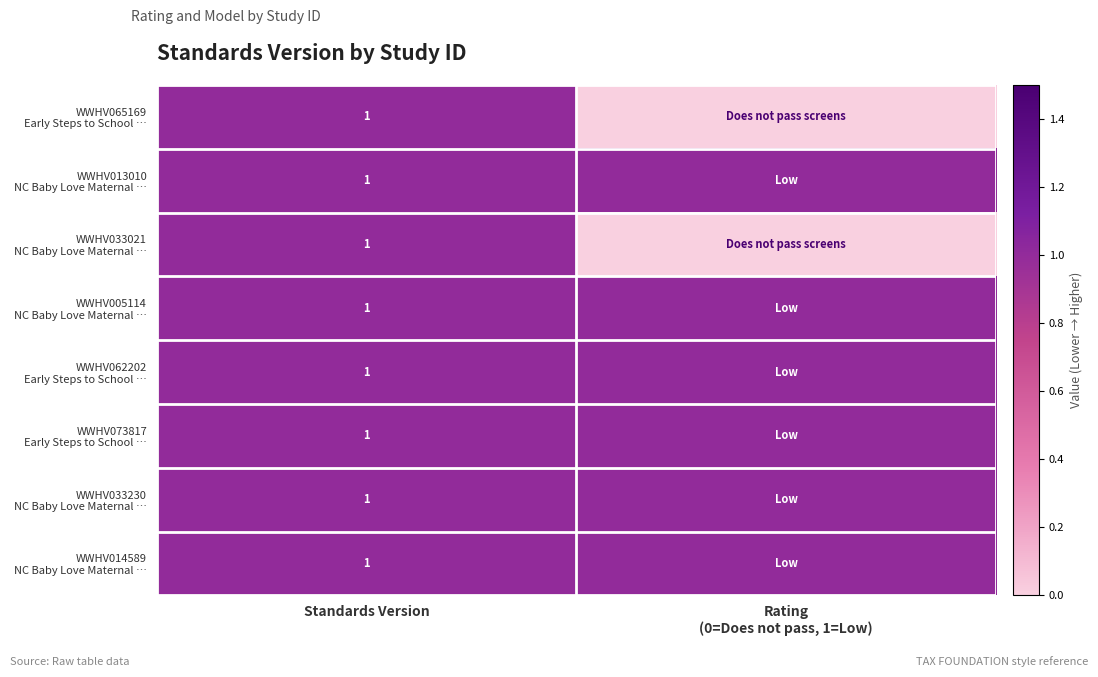

What is the total value across all series at Standards Version?

8